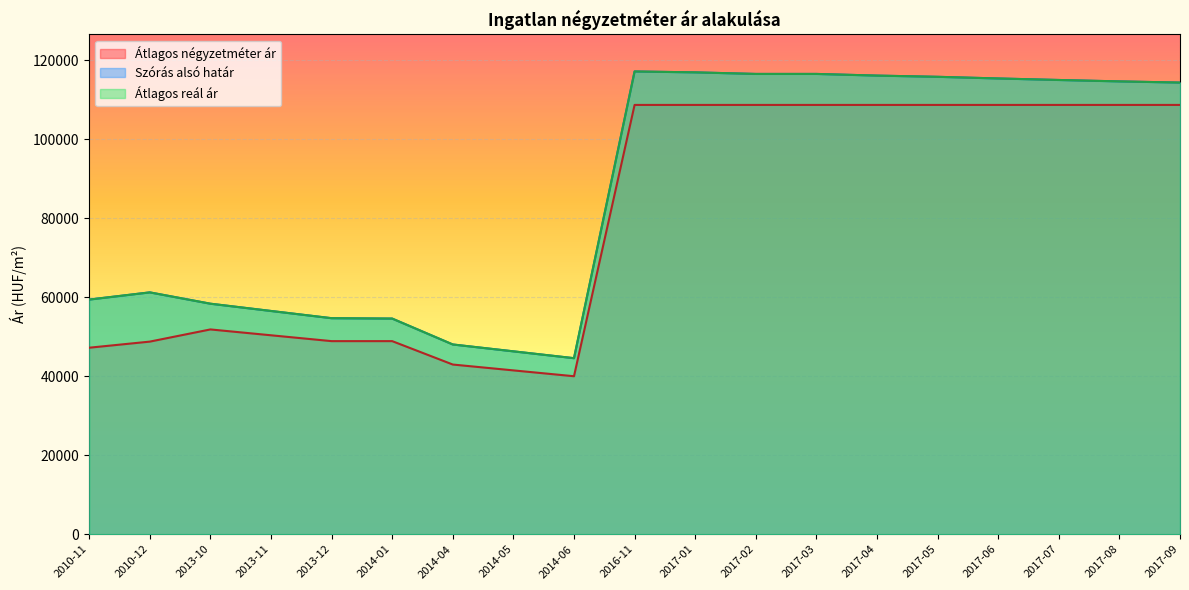

What is the spread (max minus min) of values at 2017-05?

7119